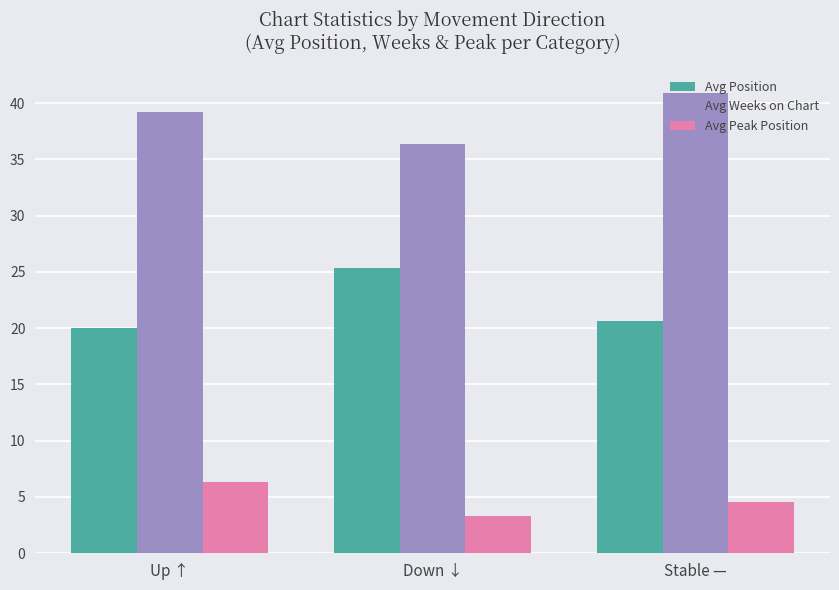

What are all the series names shown in the legend?

Avg Position, Avg Weeks on Chart, Avg Peak Position